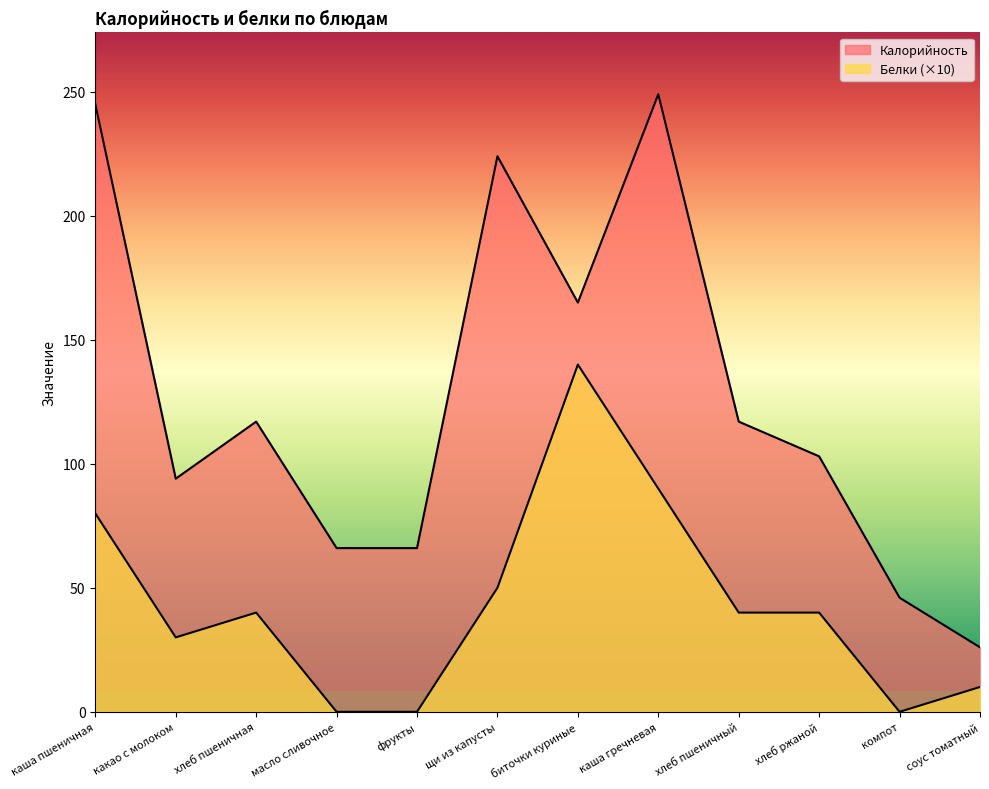

True or false: Калорийность has a value of 114 at масло сливочное.

False